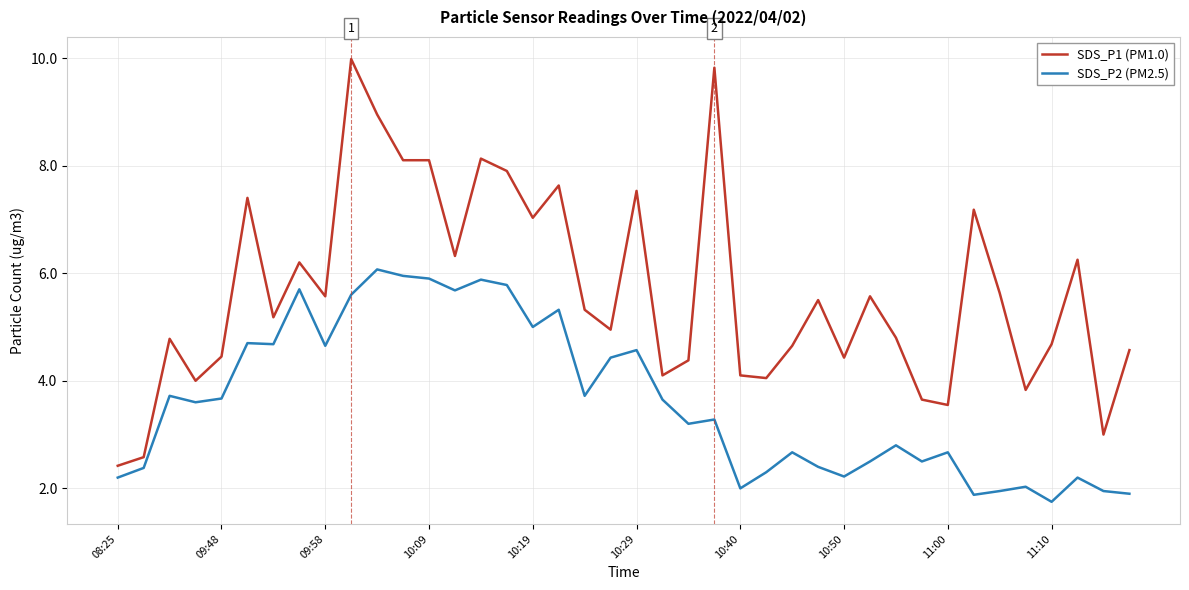

True or false: SDS_P2 (PM2.5) and SDS_P1 (PM1.0) cross at least once.

False